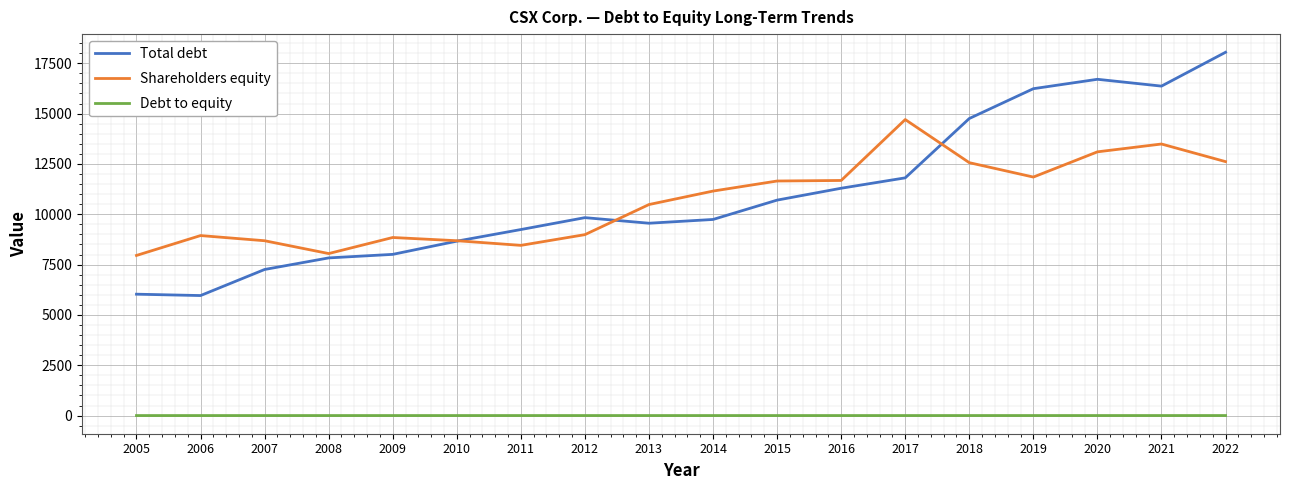

Is the value of Debt to equity at 2017 greater than the value of Shareholders equity at 2012?

No